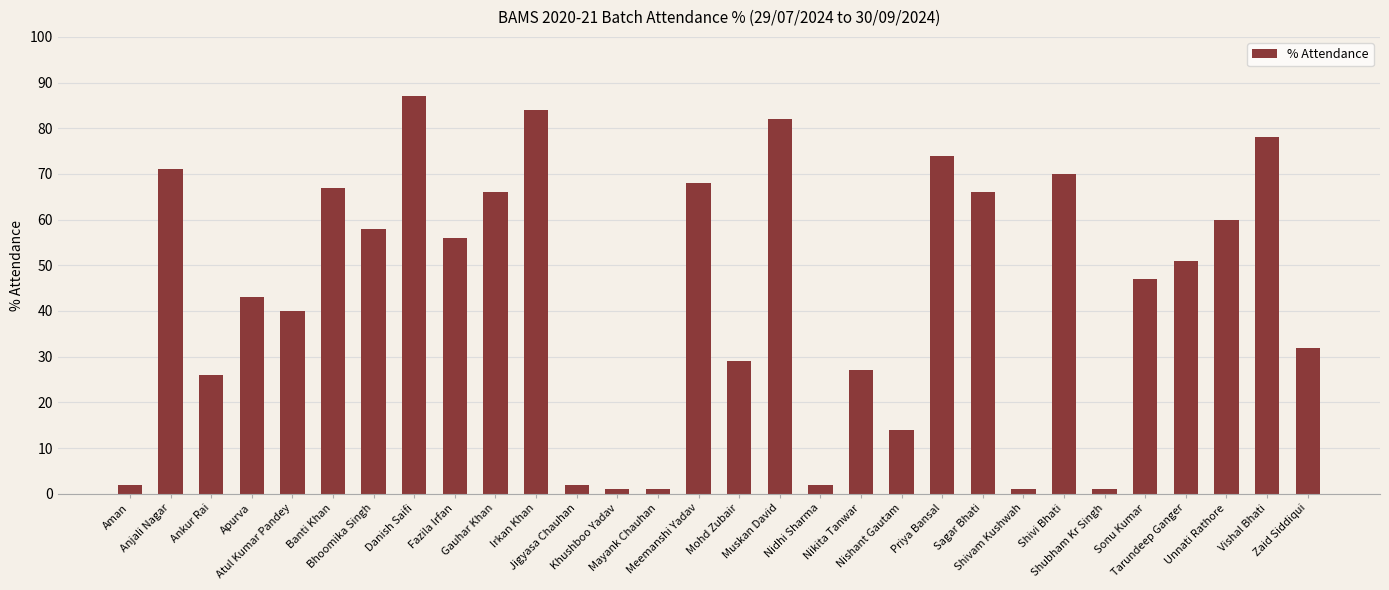

Approximately how many times larger is the value at Anjali Nagar compared to Priya Bansal?

1.0